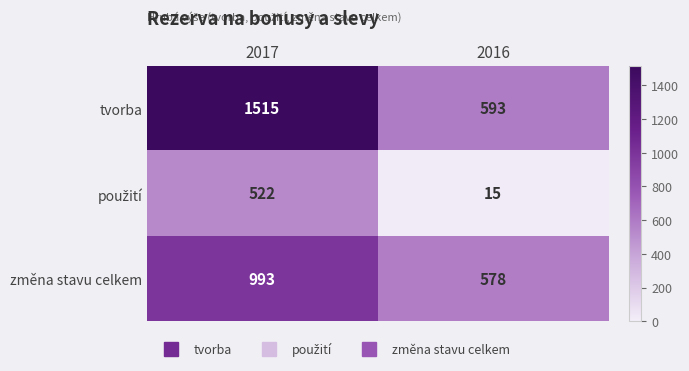

Read the změna stavu celkem value at 2017.

993